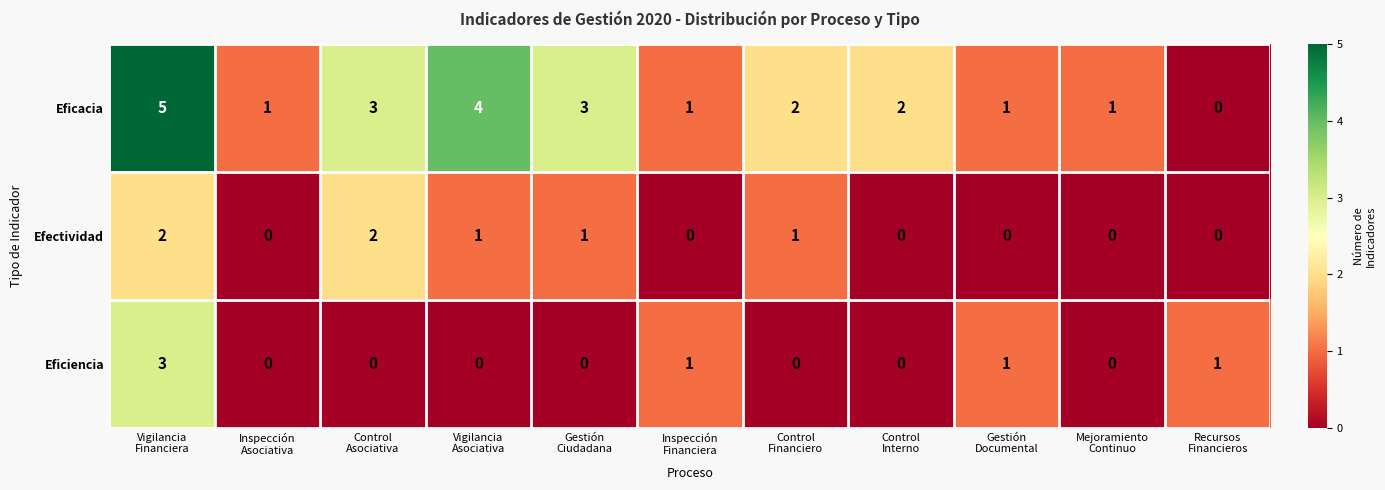

Which series has the widest spread of values?

Eficacia